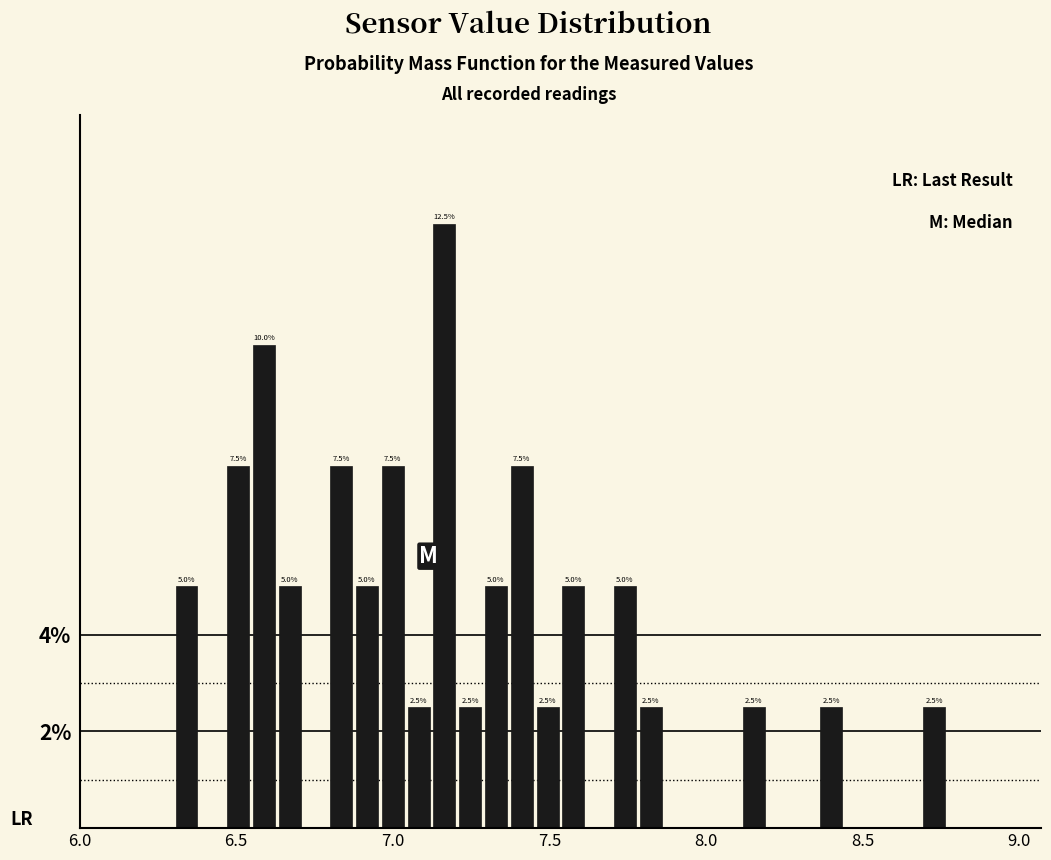

Read against the x-axis, roughly where is the centre of the tallest bar?

7.15